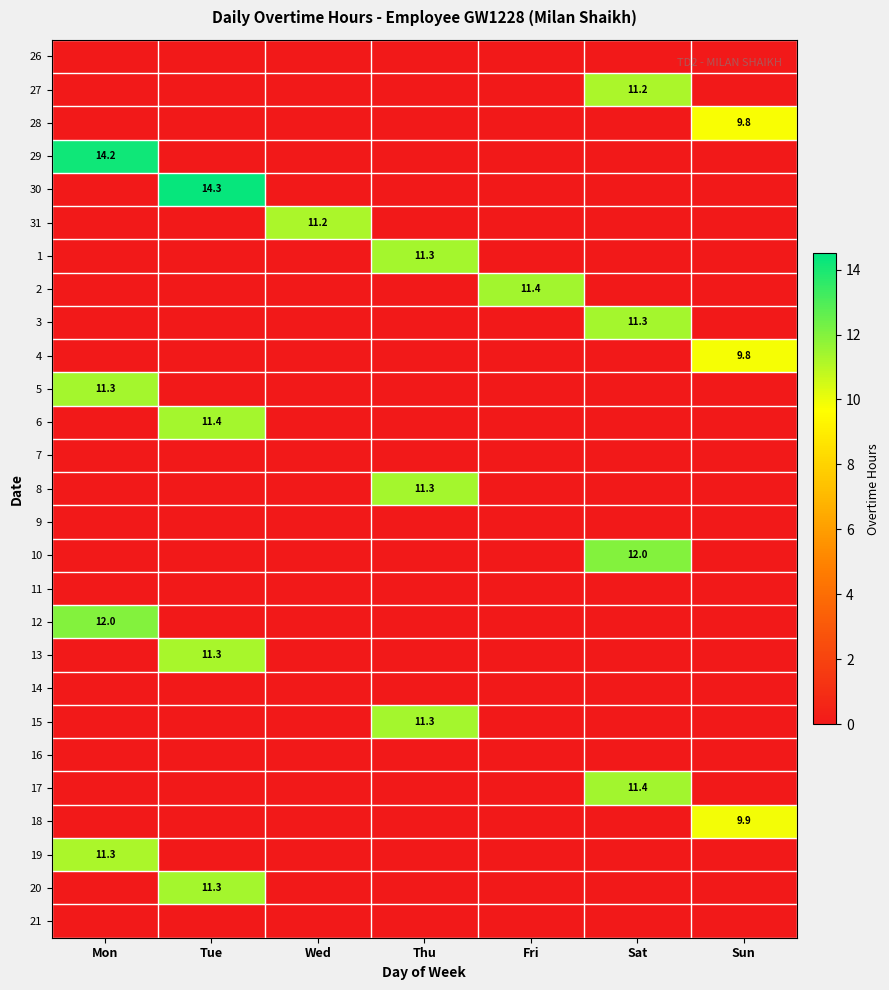

The value of 18 at Mon is 0.0. True or false?

True